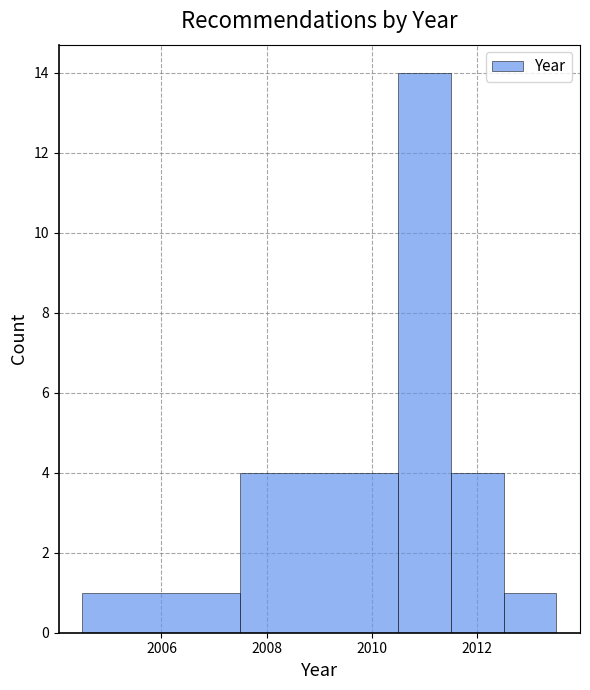

Reading left to right, list every bar in this chart as the range it spans on the x-axis followed by its height. Neither the bar edges nor the heights are printed on the chart, so give them approximately, as read against the axes.

2004.5 to 2007.5: 1
2007.5 to 2010.5: 4
2010.5 to 2011.5: 14
2011.5 to 2012.5: 4
2012.5 to 2013.5: 1